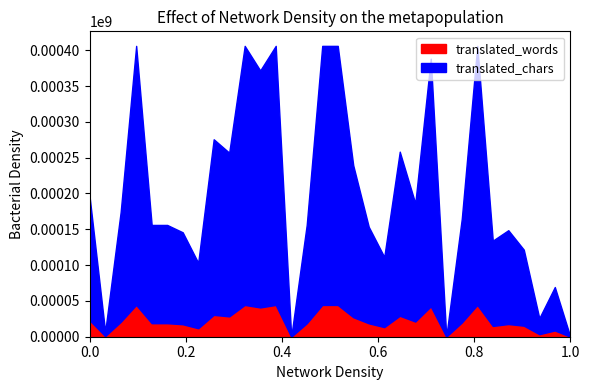

Which series has the largest total across all categories?

translated_chars